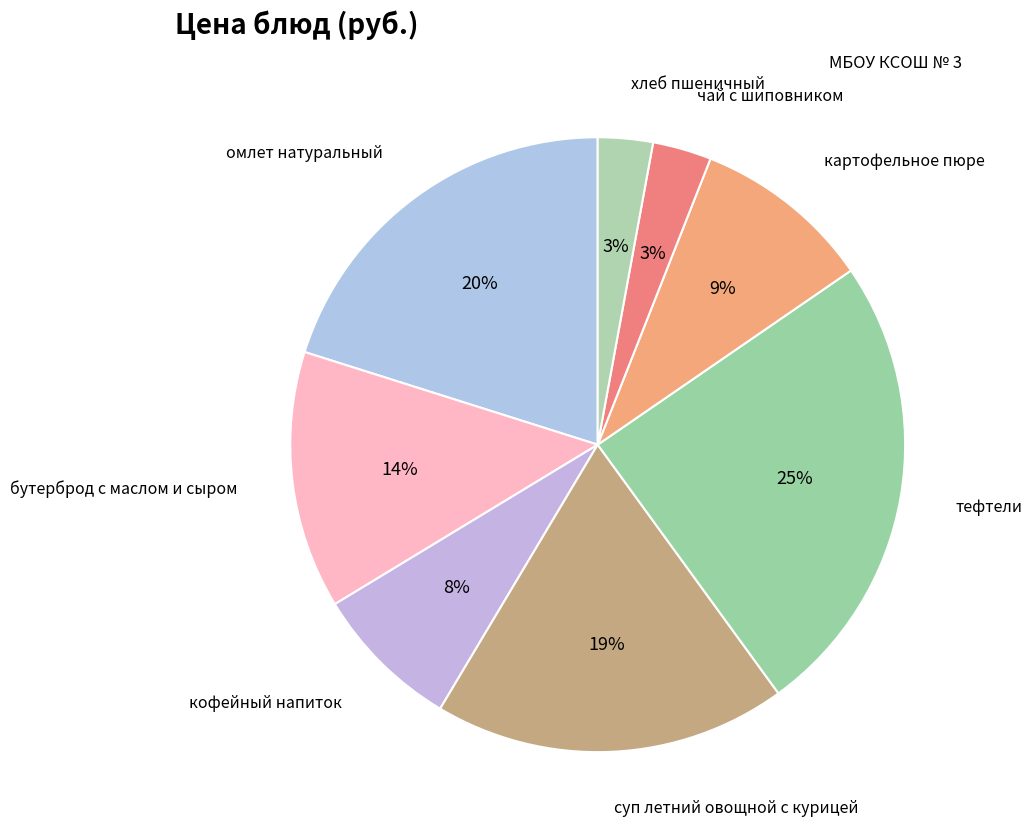

How many segments does this pie chart have?

8